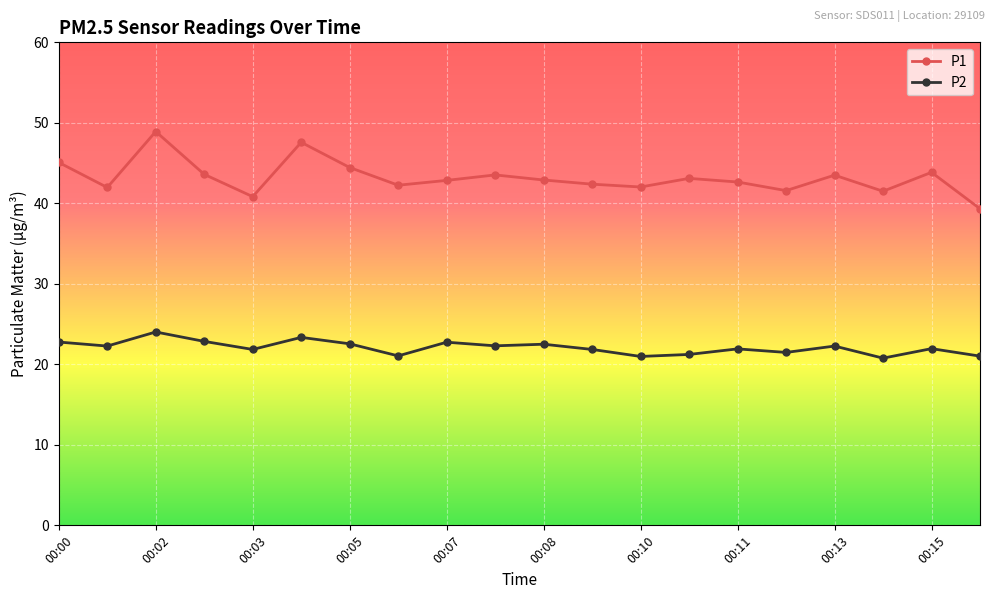

True or false: P1 and P2 cross at least once.

False